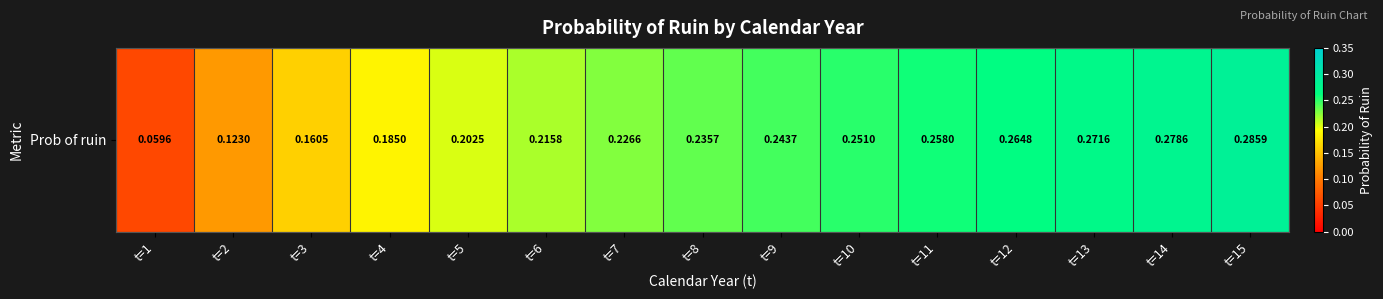

The chart shows a value of 0.4 at t=12. True or false?

False